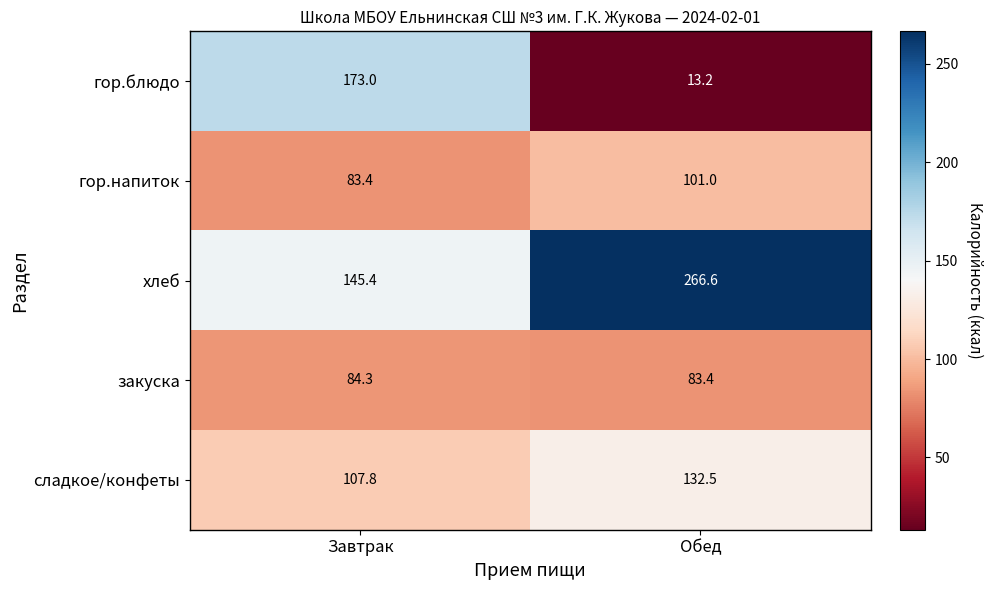

Which series has the widest spread of values?

гор.блюдо